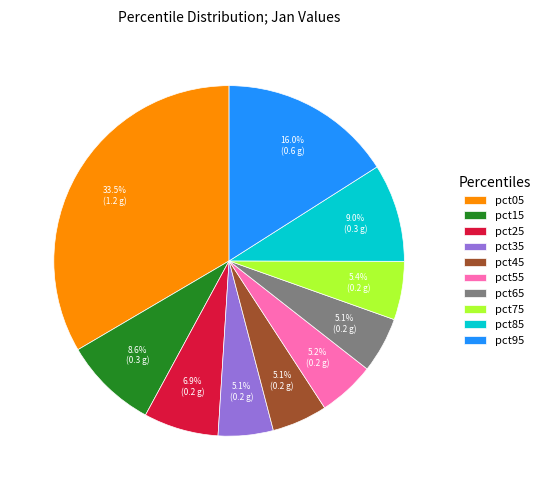

What percentage is the pct25 slice, to the nearest percent?

7%